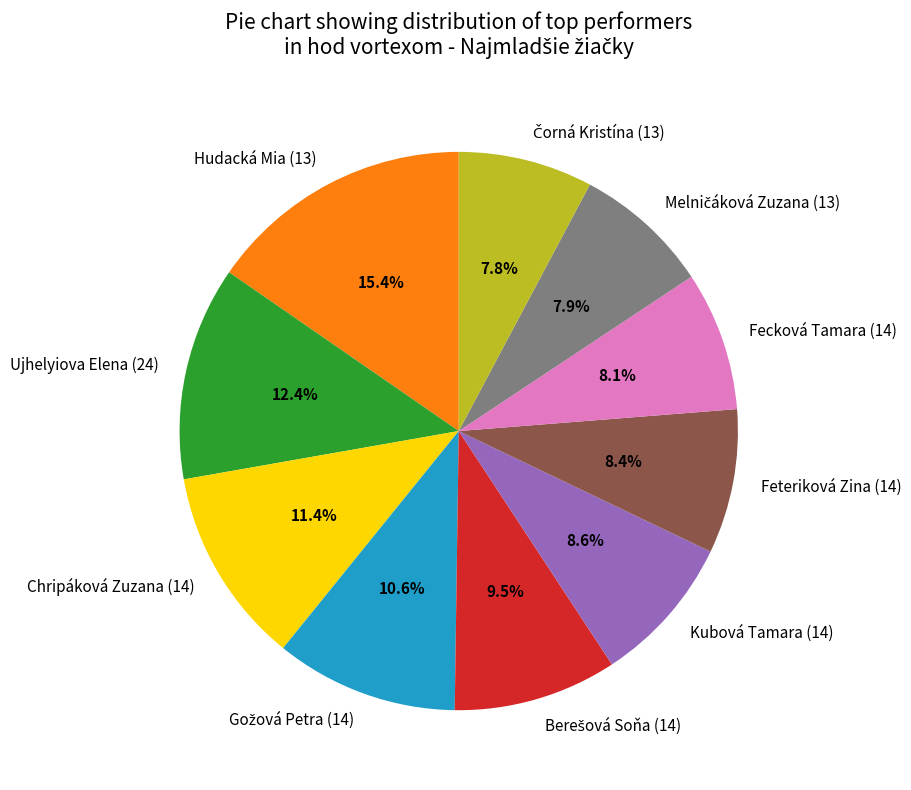

To the nearest percent, what is the difference between the largest and smallest slice percentages?

8%